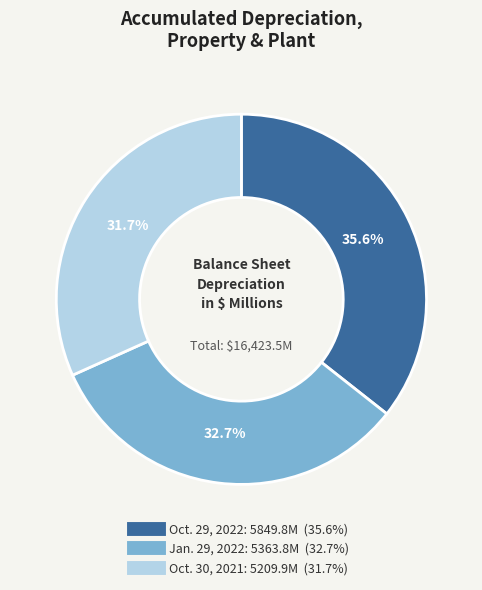

What is the largest slice in the pie chart?

Oct. 29, 2022